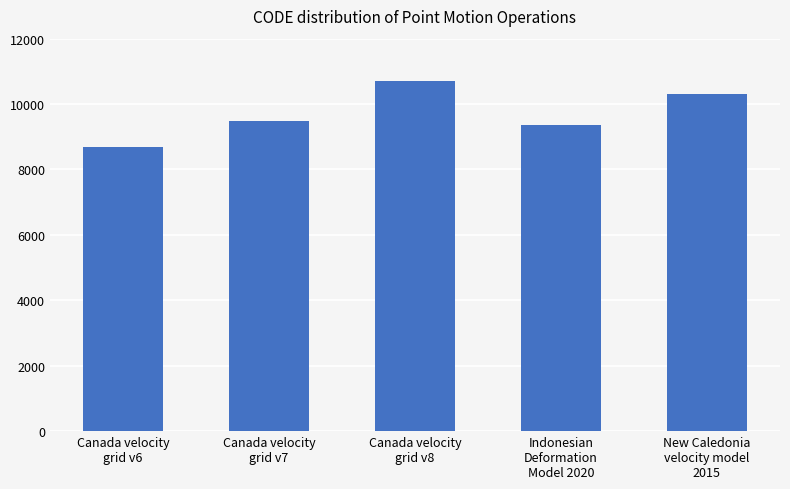

True or false: the data shows 9375 at Indonesian
Deformation
Model 2020.

True